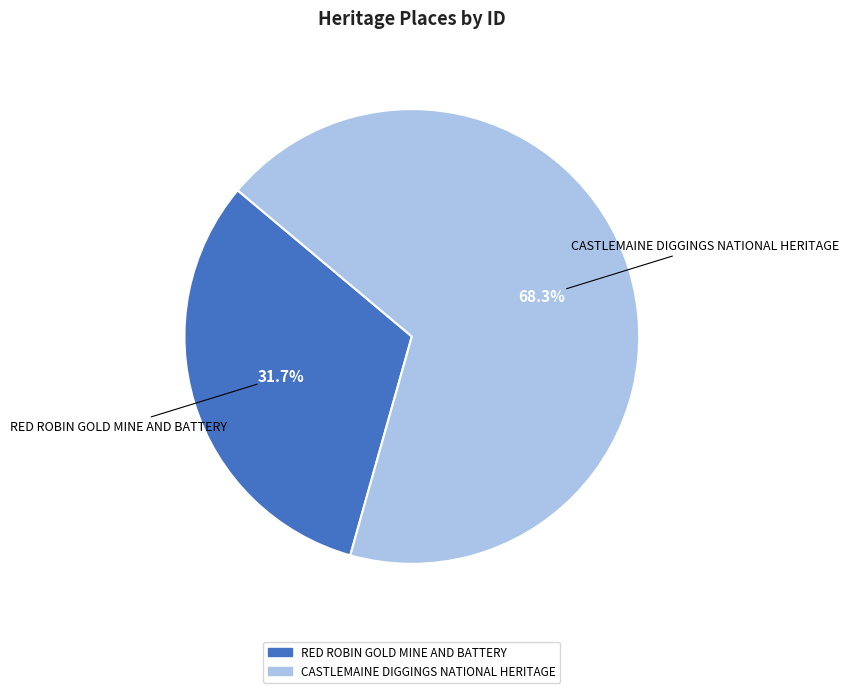

Between CASTLEMAINE DIGGINGS NATIONAL HERITAGE and RED ROBIN GOLD MINE AND BATTERY, which is larger?

CASTLEMAINE DIGGINGS NATIONAL HERITAGE